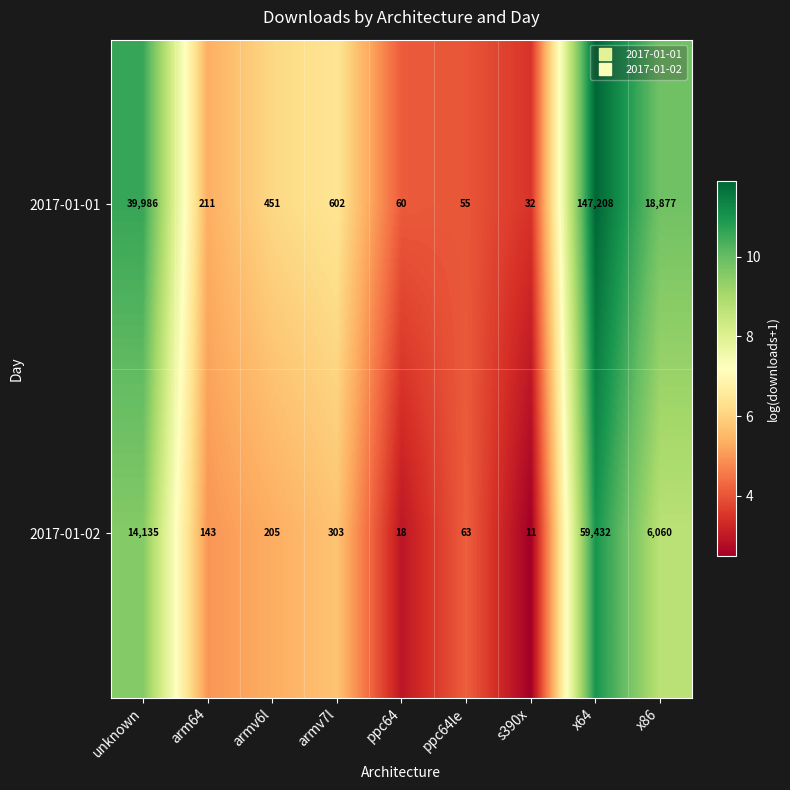

What is the difference between the highest and lowest values at x64?

87776